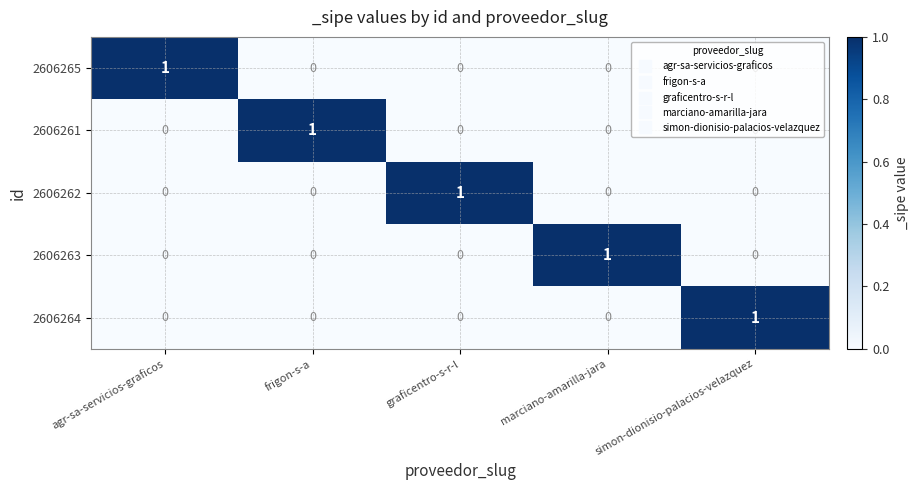

At which label does 2606263 reach its peak?

marciano-amarilla-jara